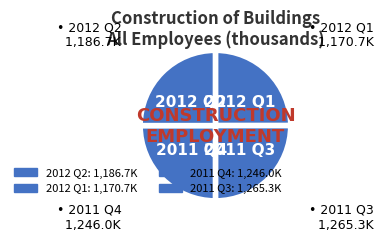

Combined, do 2012 Q1 and 2011 Q4 account for over 50%?

No